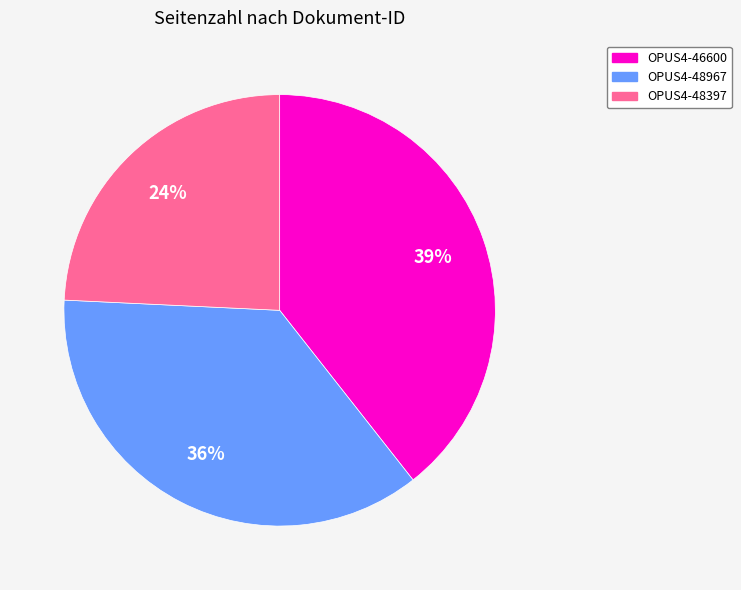

Count the number of slices in the pie.

3